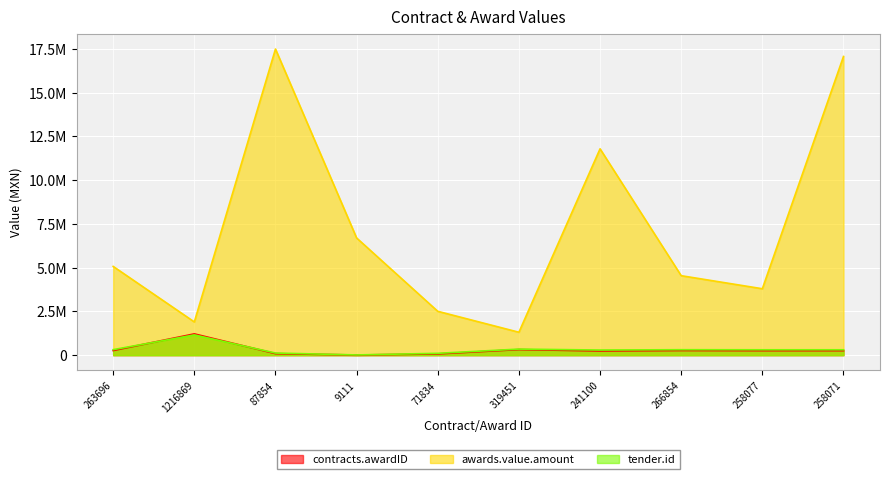

How many lines are shown in the chart?

3